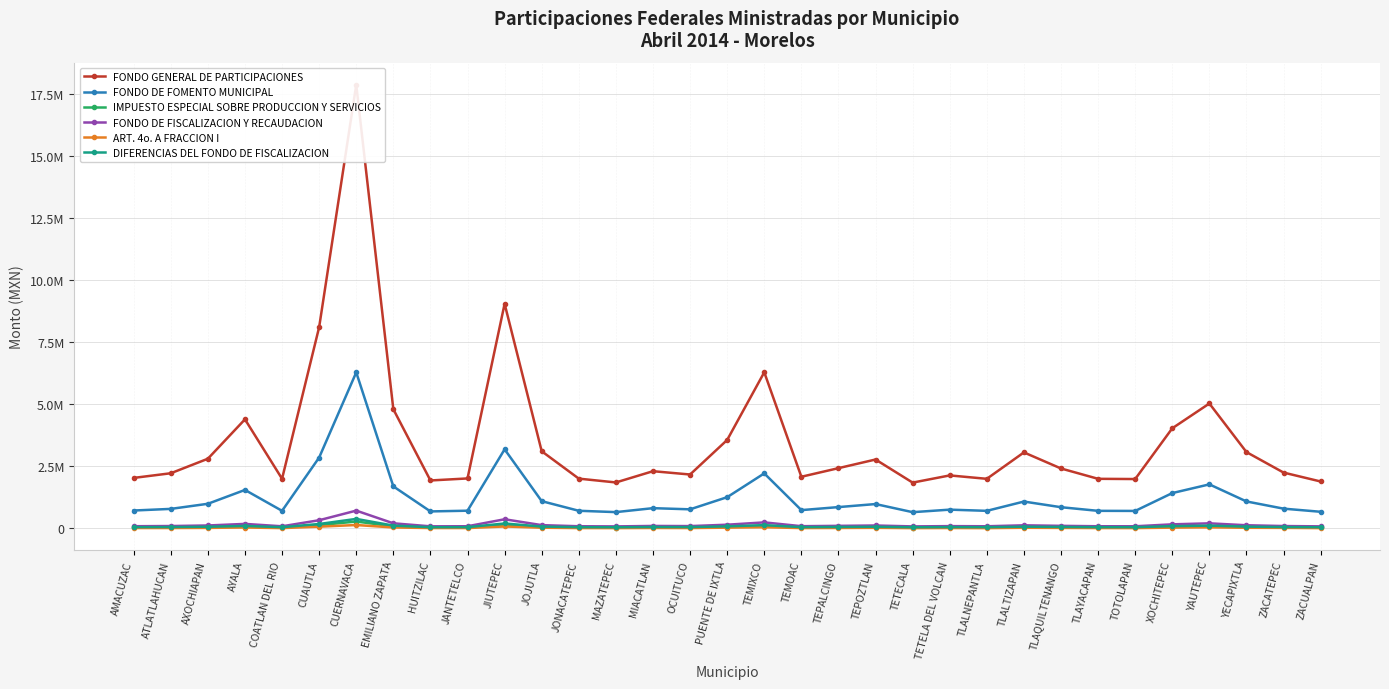

At which category does DIFERENCIAS DEL FONDO DE FISCALIZACION reach its first local valley?

COATLAN DEL RIO